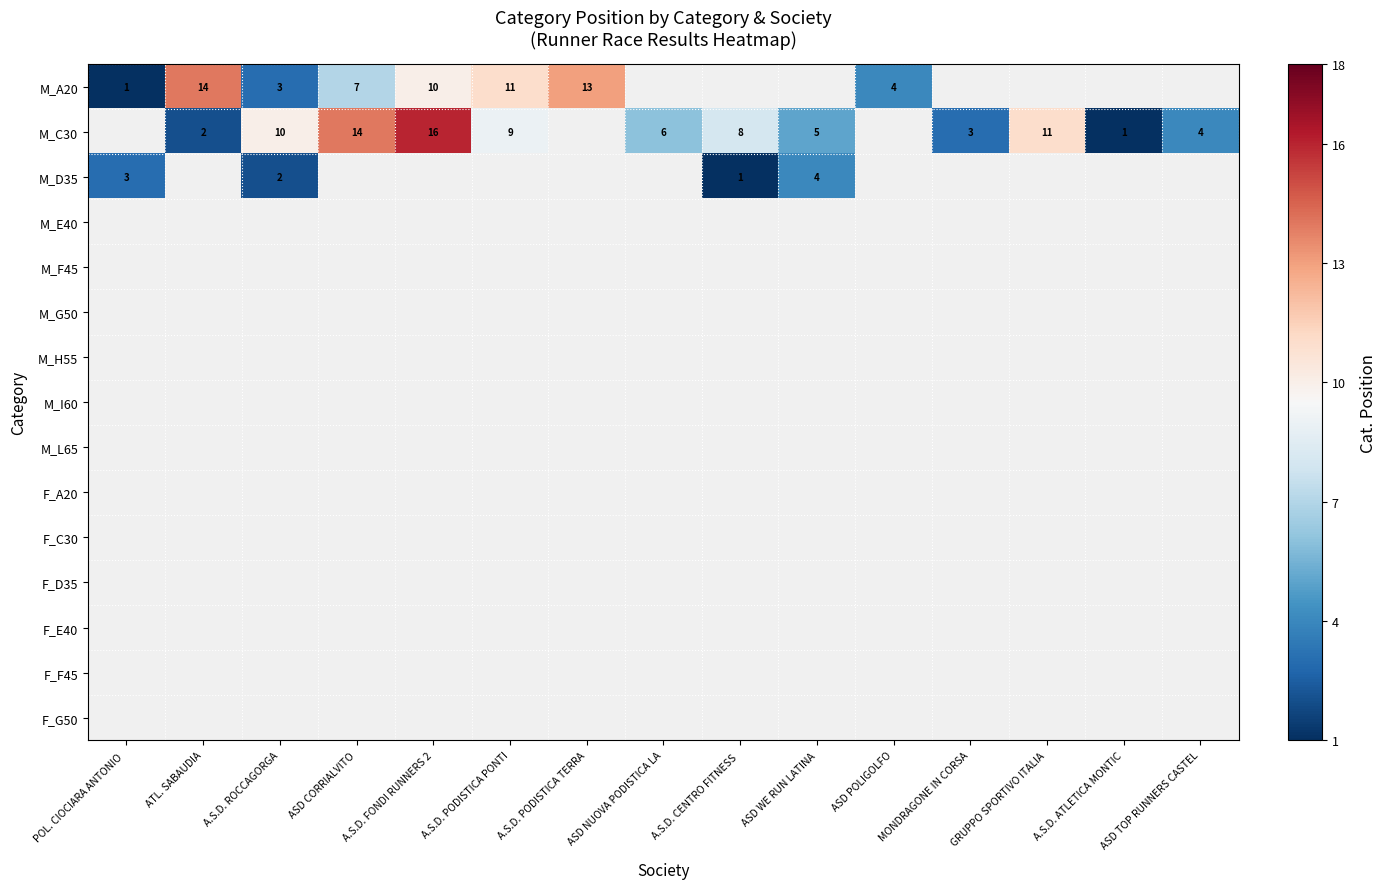

What is the smallest value displayed?

1.0